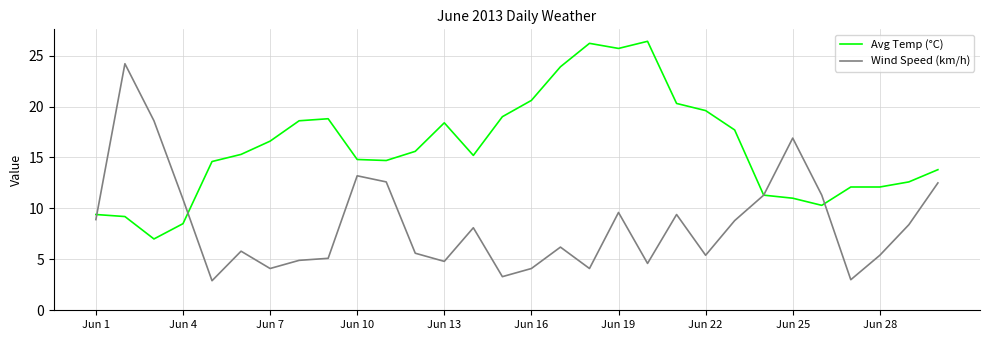

True or false: Avg Temp (°C) has more than 1 points higher than both neighbors.

True